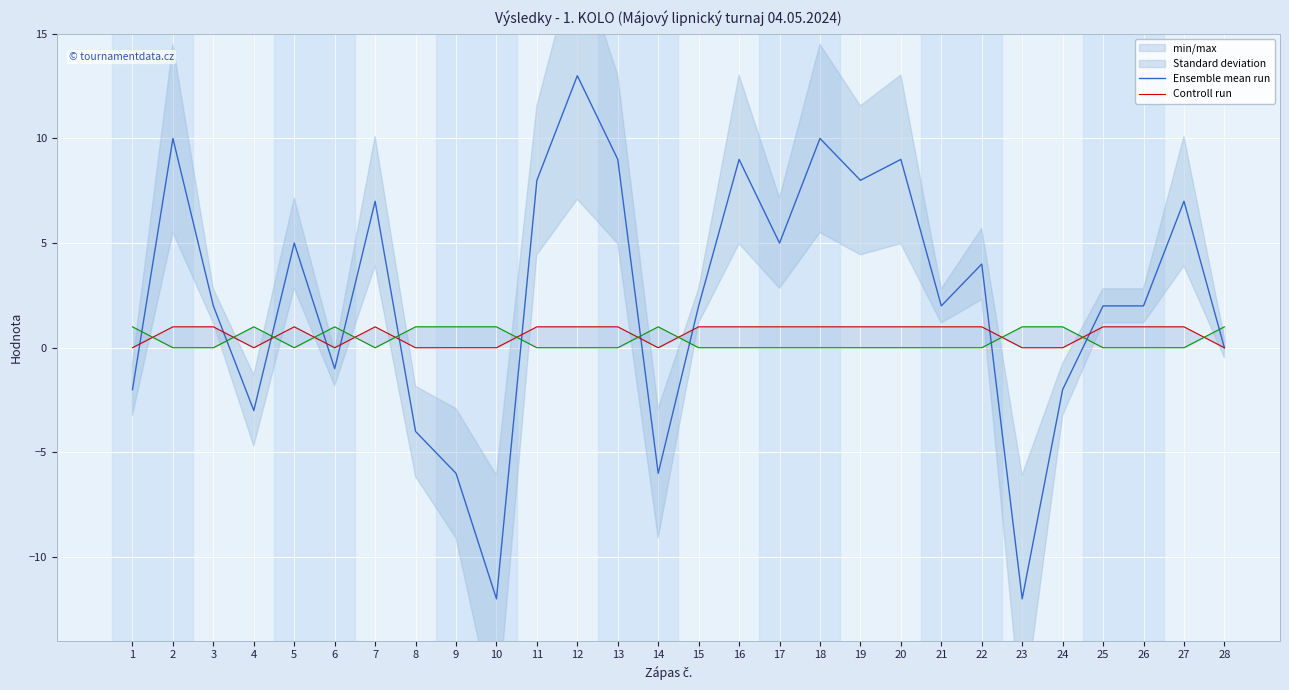

Reading left to right, what are all the values shown in this chart?

Ensemble mean run: 1=-2	2=10	3=2	4=-3	5=5	6=-1	7=7	8=-4	9=-6	10=-12	11=8	12=13	13=9	14=-6	15=2	16=9	17=5	18=10	19=8	20=9	21=2	22=4	23=-12	24=-2	25=2	26=2	27=7	28=0
Controll run: 1=0	2=1	3=1	4=0	5=1	6=0	7=1	8=0	9=0	10=0	11=1	12=1	13=1	14=0	15=1	16=1	17=1	18=1	19=1	20=1	21=1	22=1	23=0	24=0	25=1	26=1	27=1	28=0